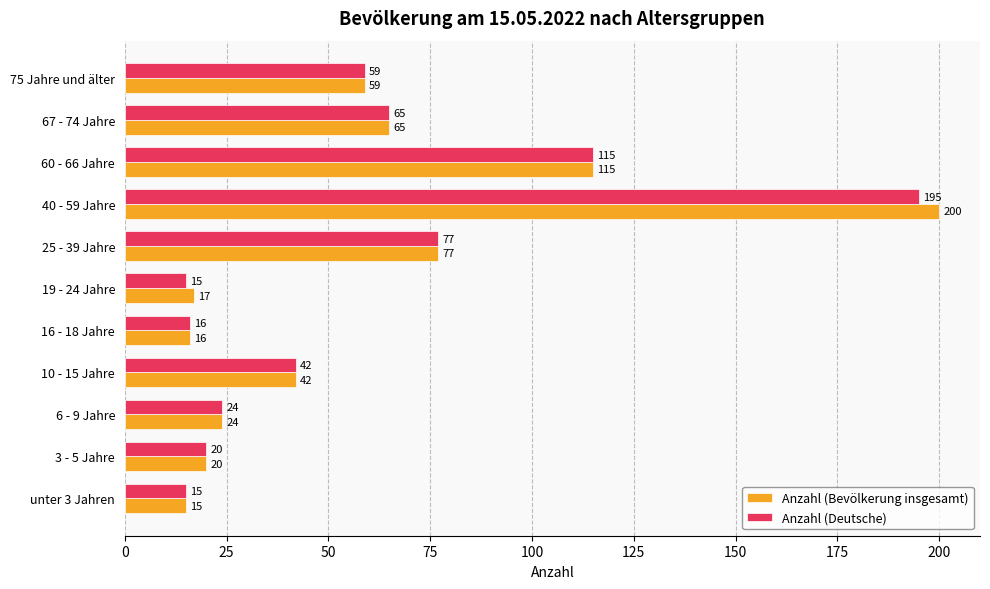

Which series has the largest total across all categories?

Anzahl (Bevölkerung insgesamt)